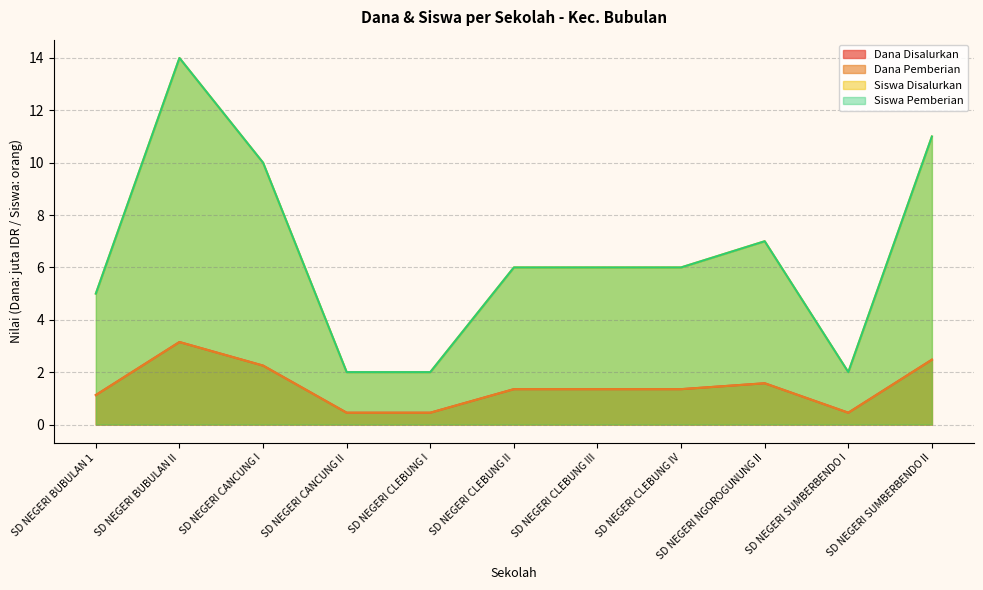

True or false: Dana Disalurkan and Siswa Disalurkan intersect in this chart.

False